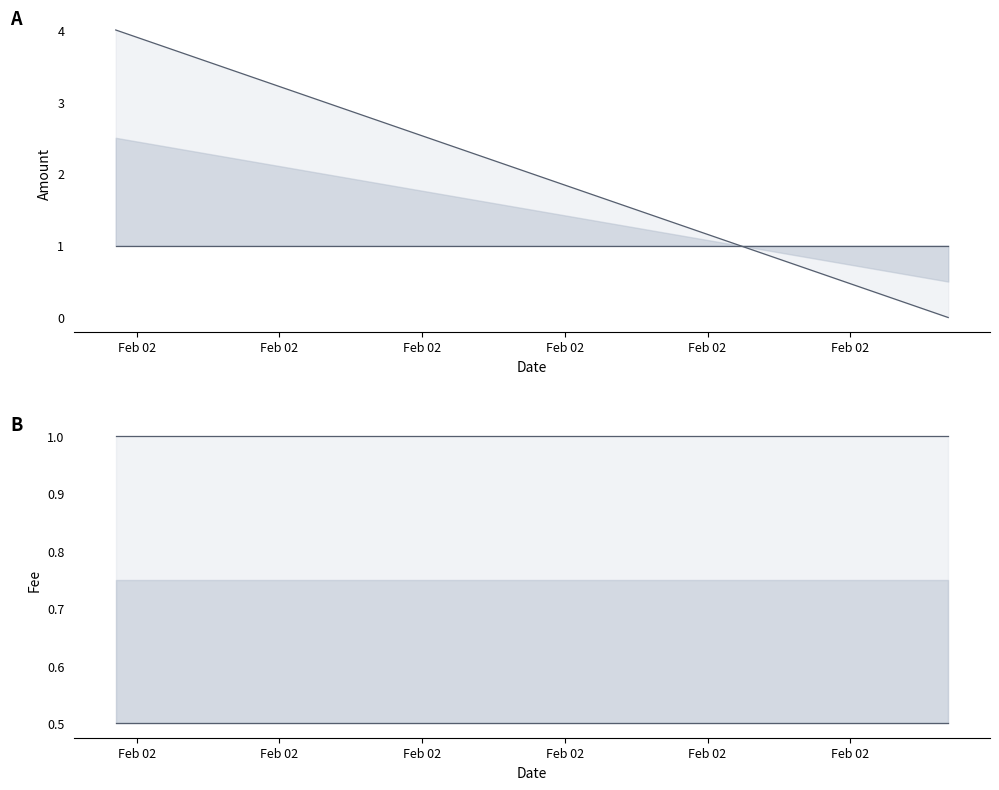

What is the average value of the Amount_lower series?

1.0